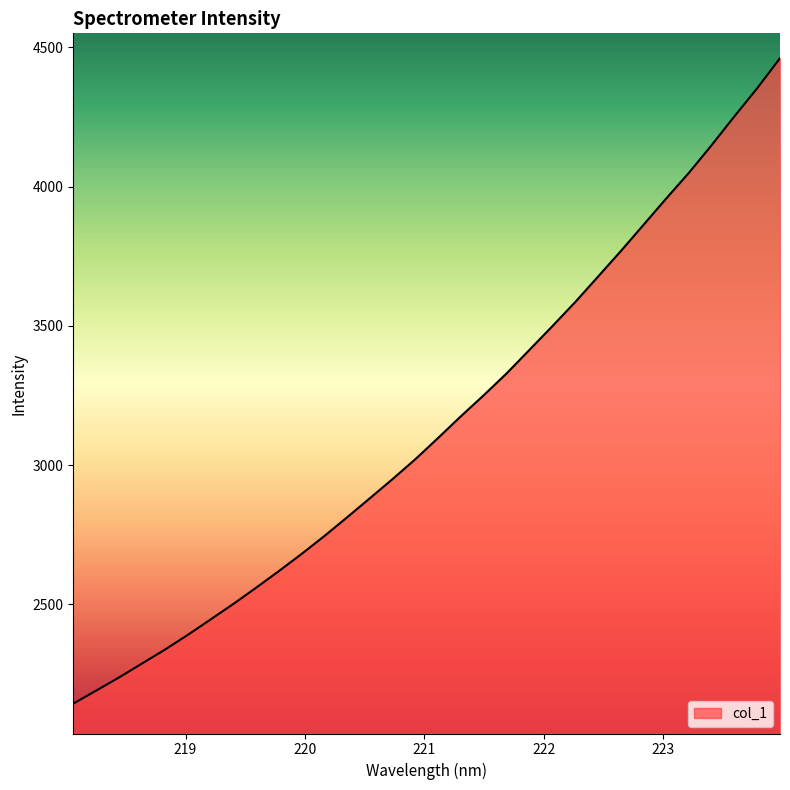

What is the difference between the maximum and minimum values?

2317.6